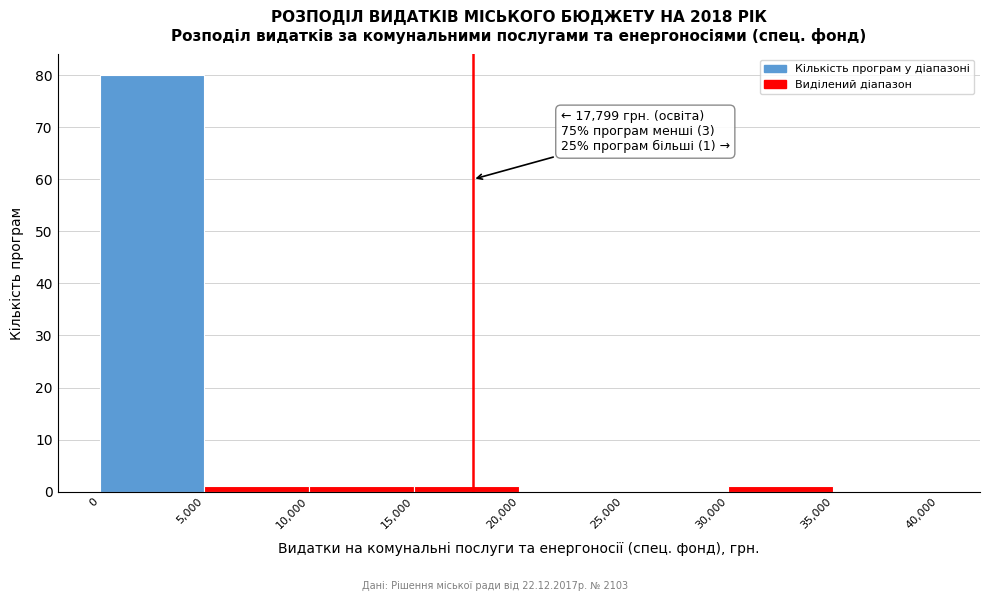

Which range on the x-axis has the tallest bar?

0 to 5,000